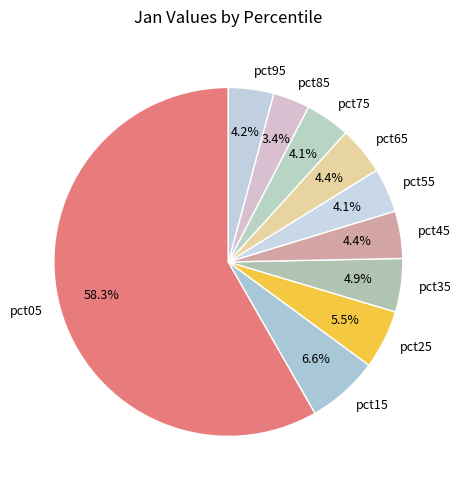

What is the ratio of the value at pct55 to the value at pct05?

0.1